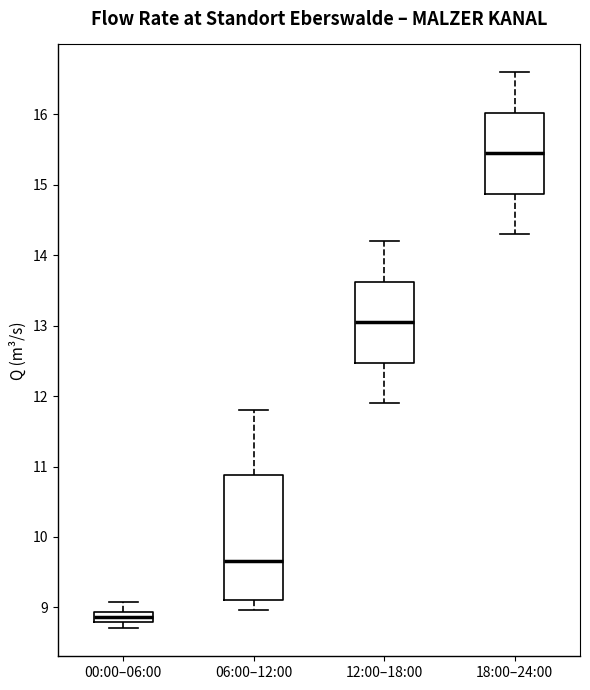

Which box is the tallest, from its lower edge to its upper edge?

06:00–12:00